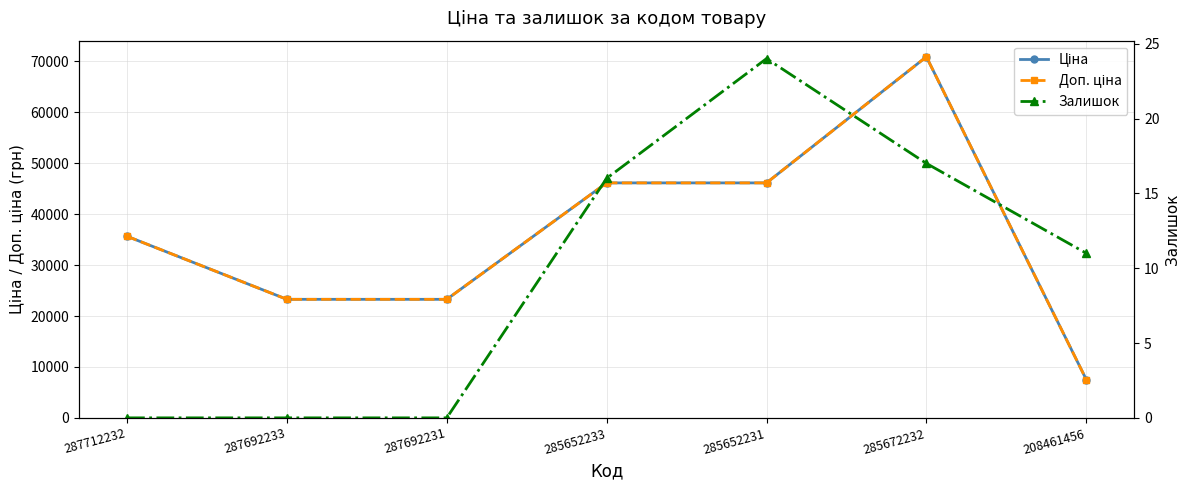

How many lines are shown in the chart?

3